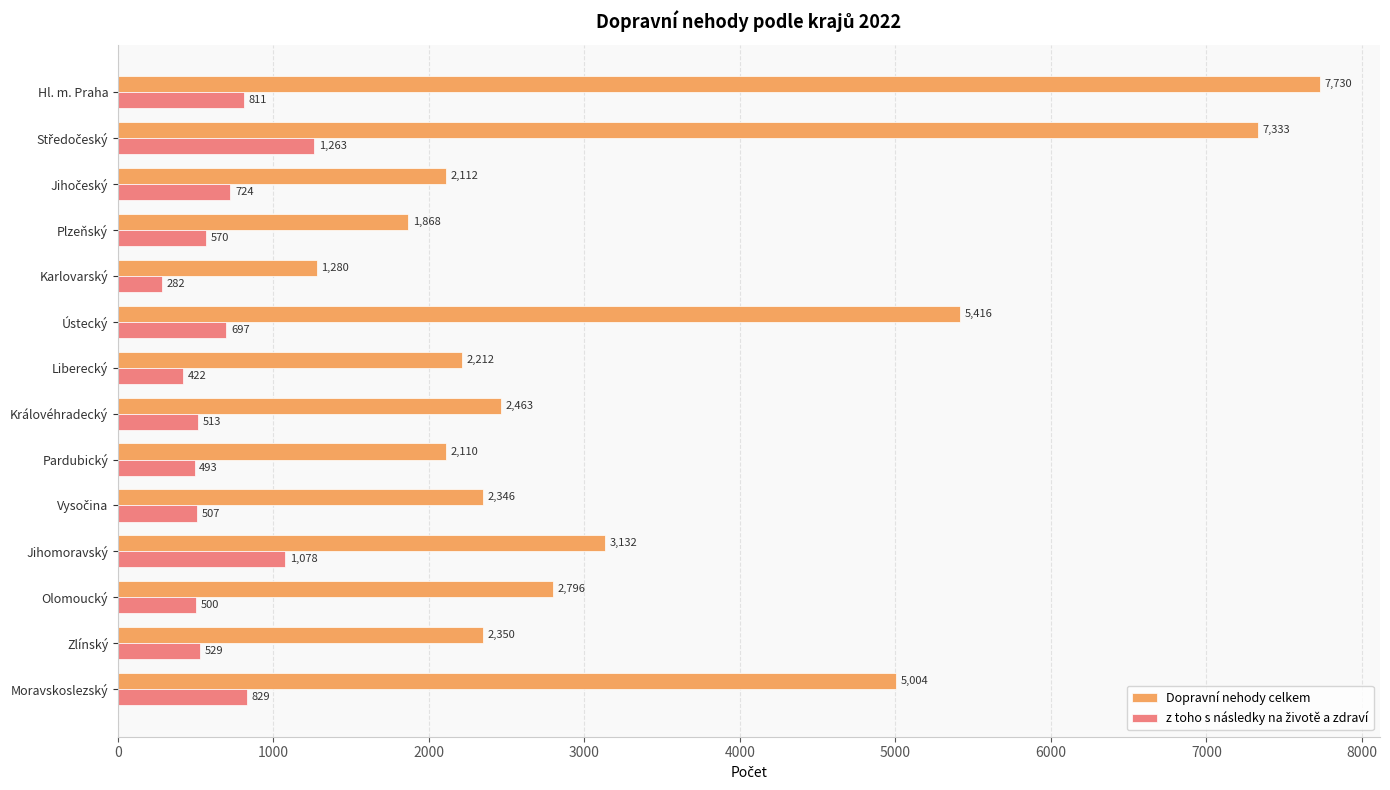

Which label corresponds to the smallest value in the chart?

Karlovarský